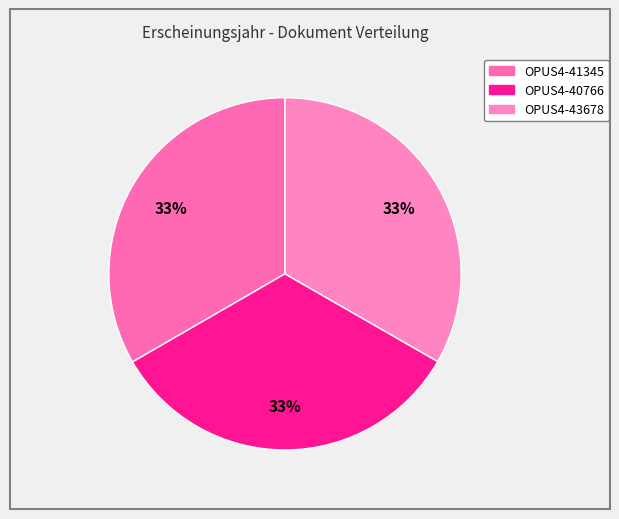

To the nearest percent, what is the average slice percentage?

33%